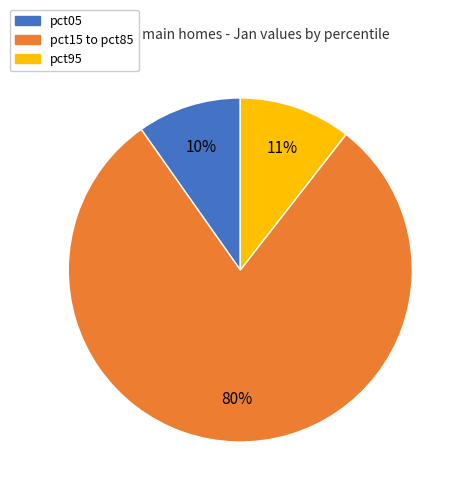

To the nearest percent, what is the average slice percentage?

33%